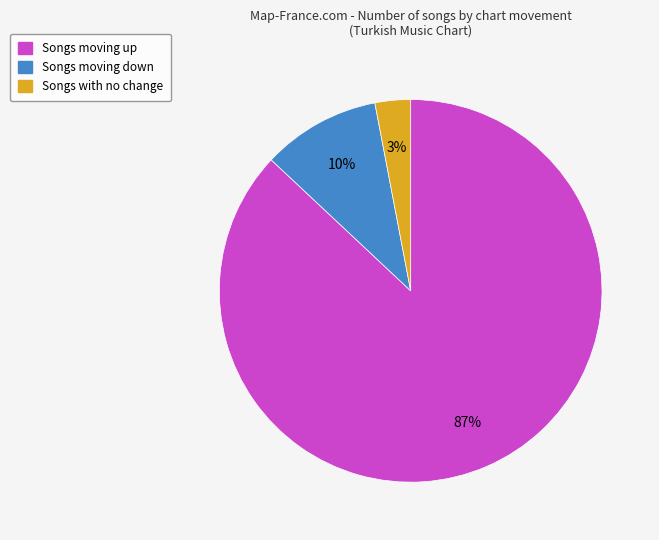

Does any single category account for the majority?

Yes